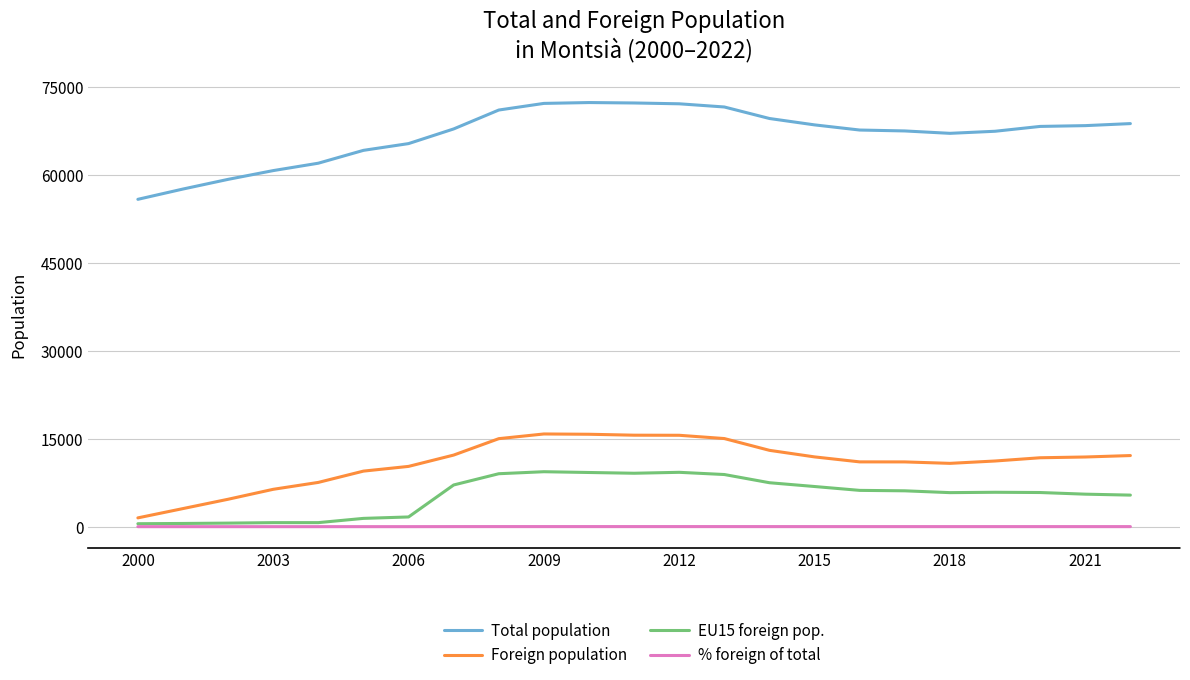

Which series has the widest spread of values?

Total population